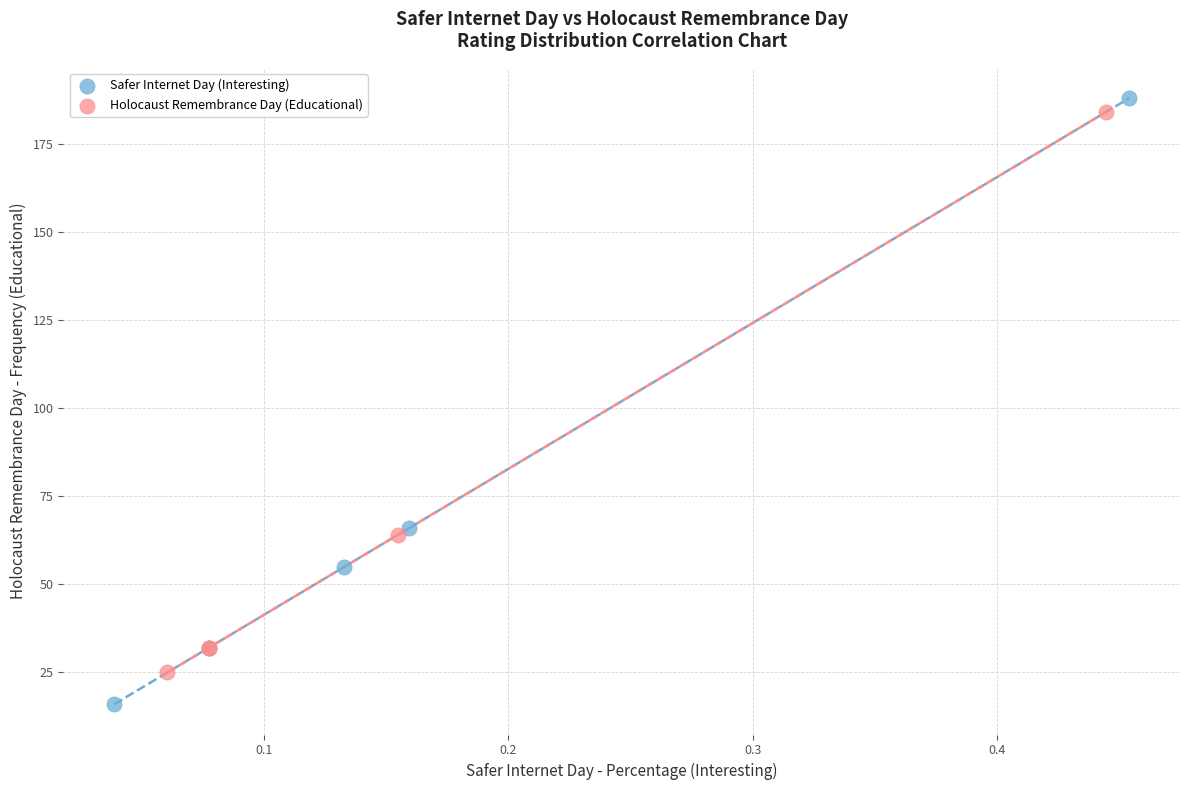

Which series reaches the maximum Y coordinate?

Safer Internet Day (Interesting)